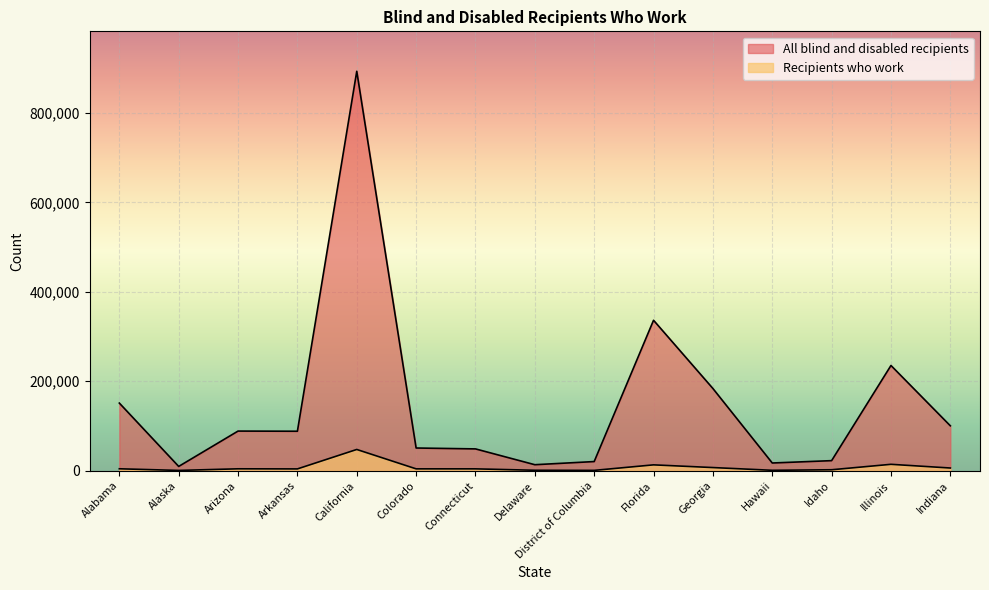

How many lines are shown in the chart?

2